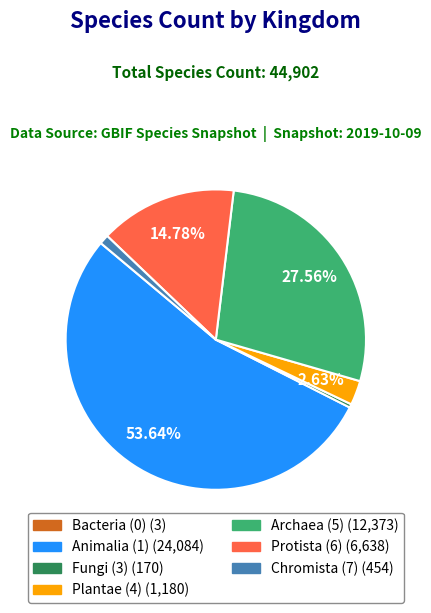

Is there any slice that represents more than half of the pie?

Yes